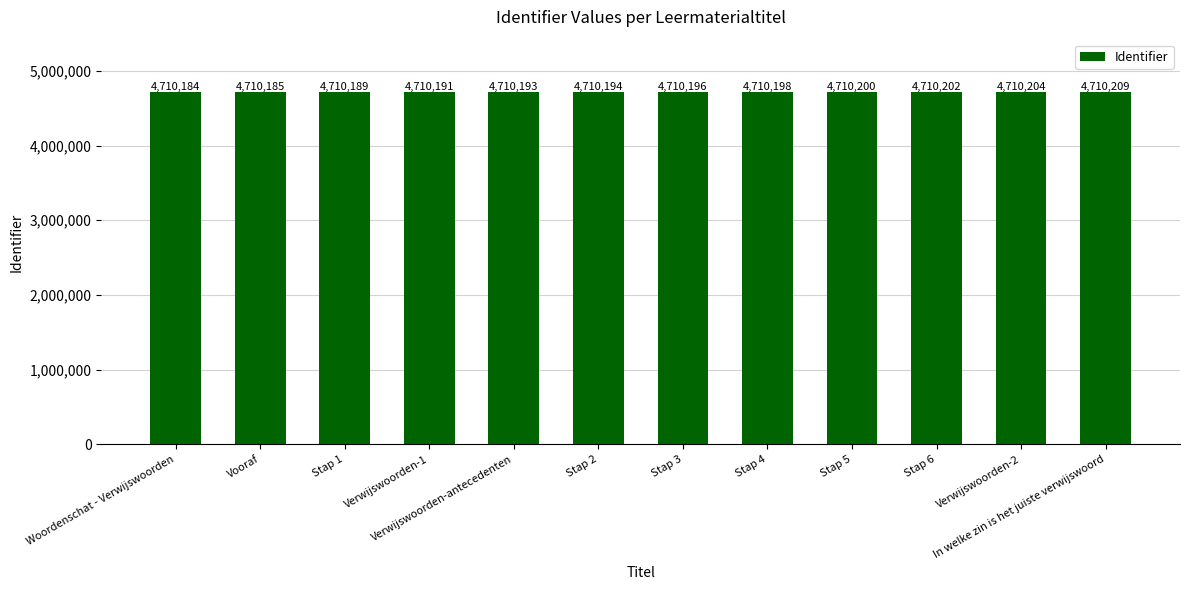

Between Woordenschat - Verwijswoorden and Verwijswoorden-2, which is larger?

Verwijswoorden-2